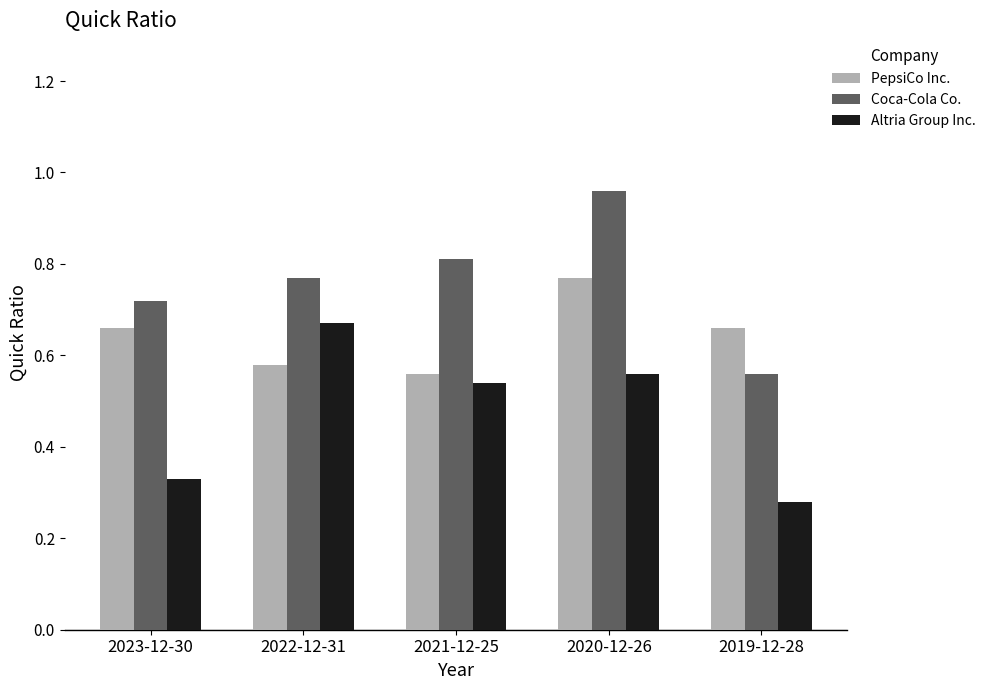

How many distinct data groups are displayed?

3